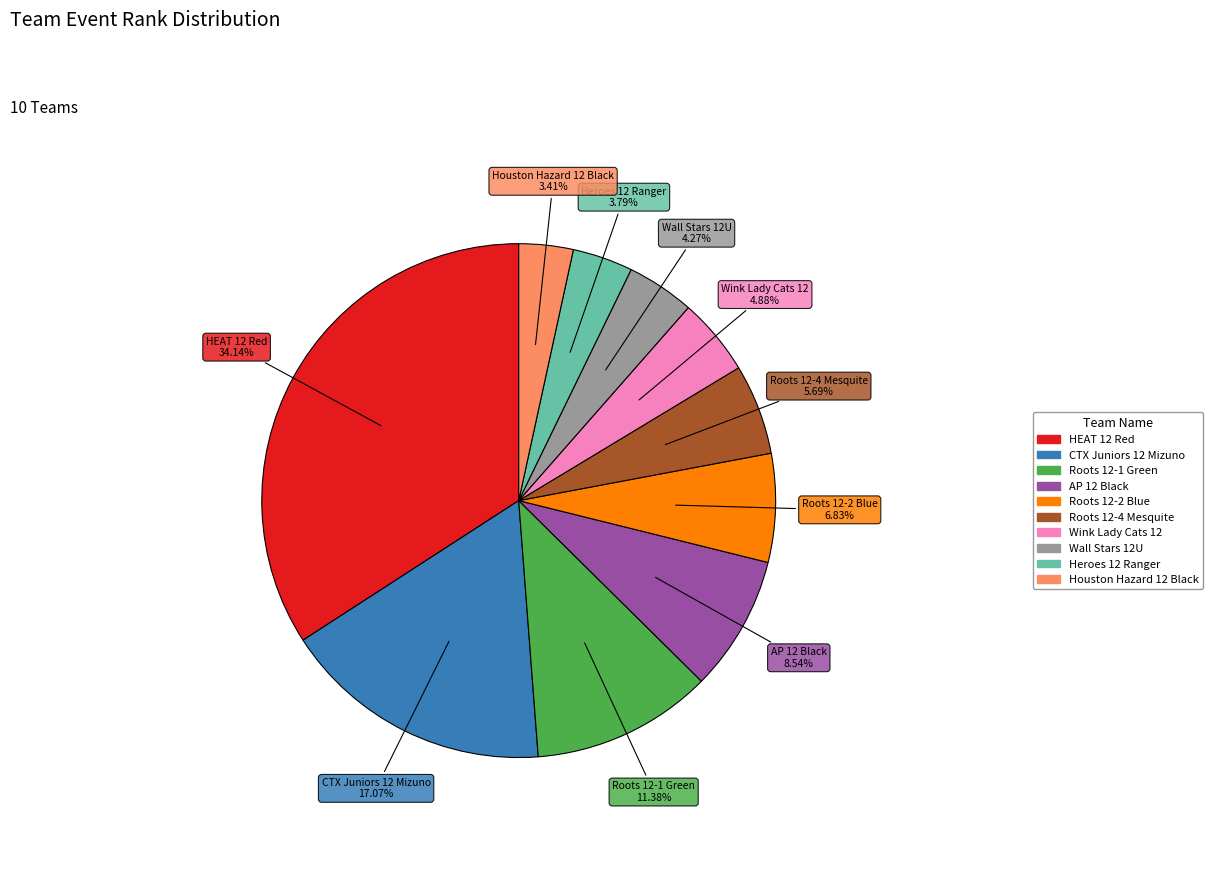

To the nearest percent, what portion does Roots 12-4 Mesquite represent?

6%